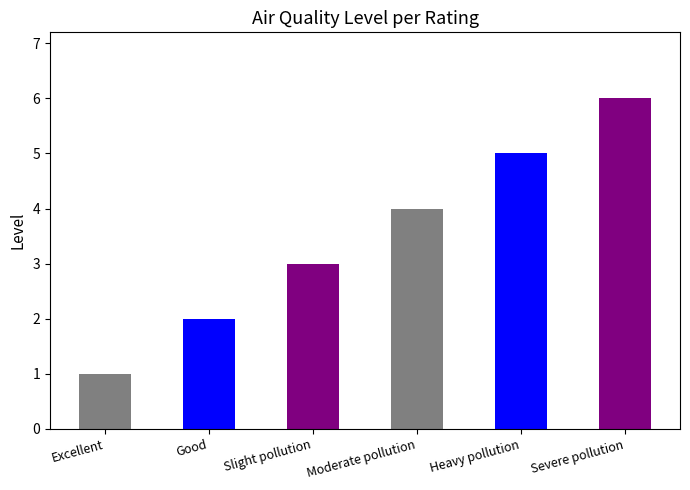

Between Moderate pollution and Good, which is larger?

Moderate pollution